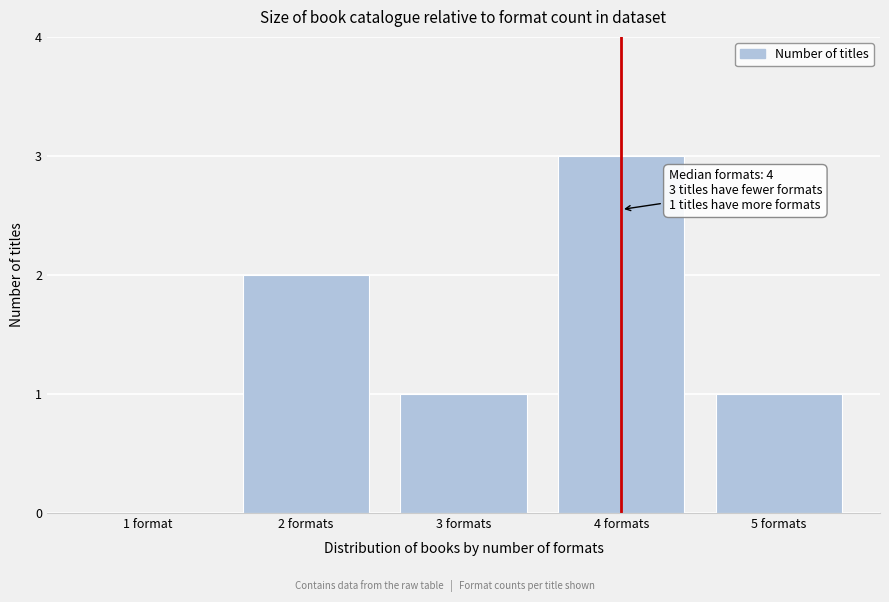

Reading left to right, what are all the values shown in this chart?

1 format=0	2 formats=2	3 formats=1	4 formats=3	5 formats=1